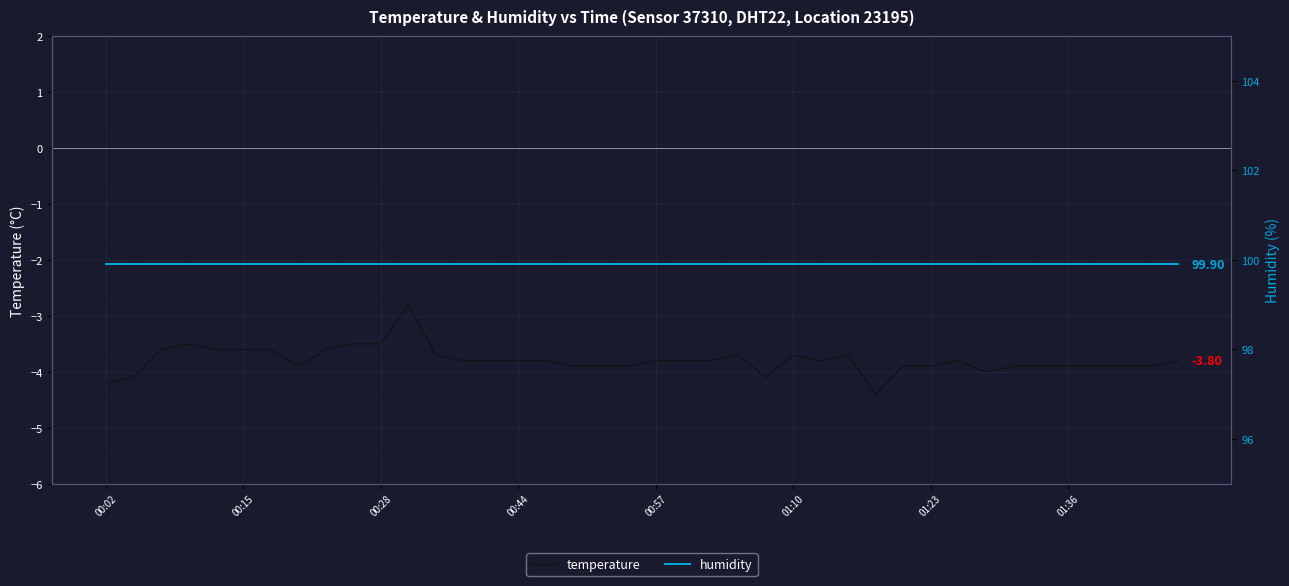

Rank the series at 00:02 from lowest to highest value.

temperature, humidity